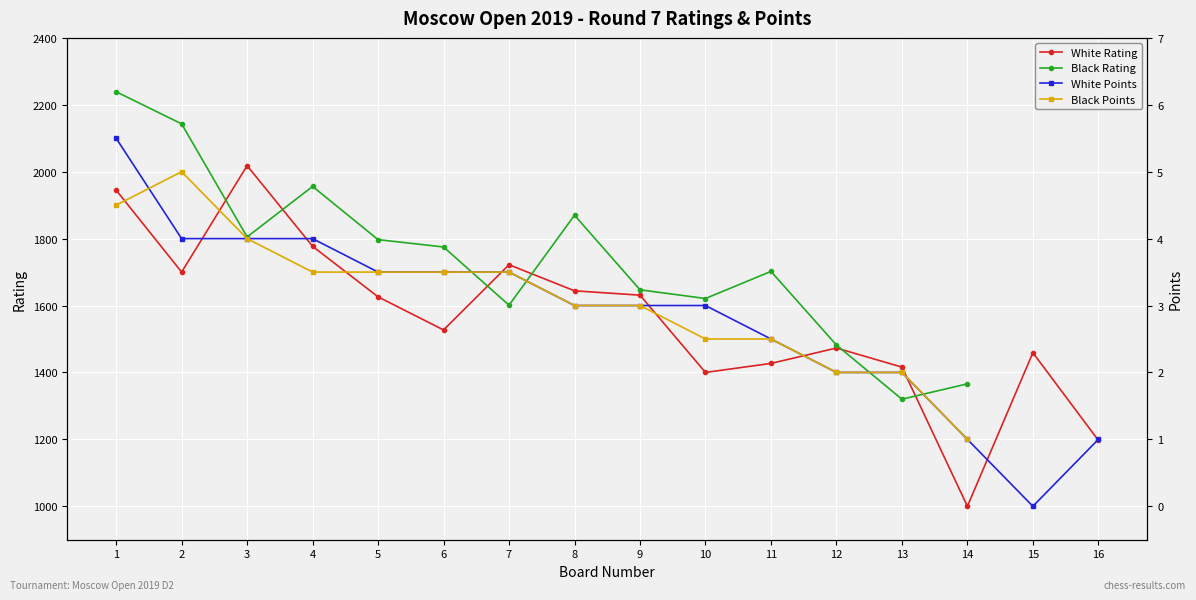

True or false: Black Points has a value of 3.5 at 5.

True